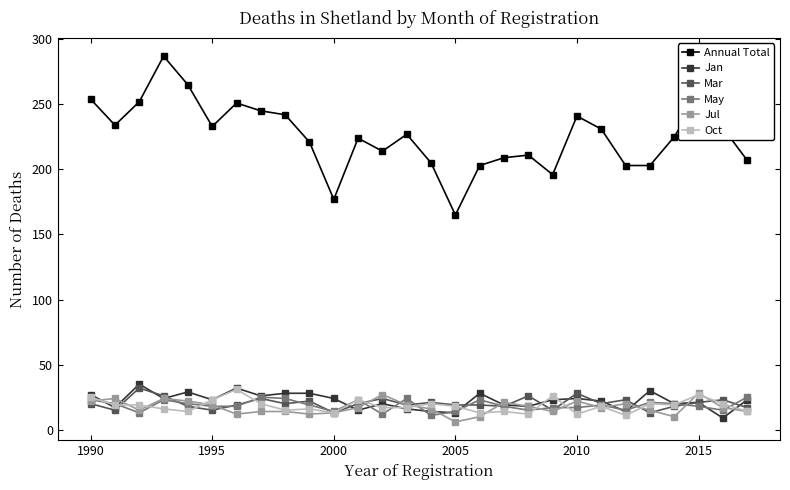

True or false: Mar and Annual Total cross at least once.

False